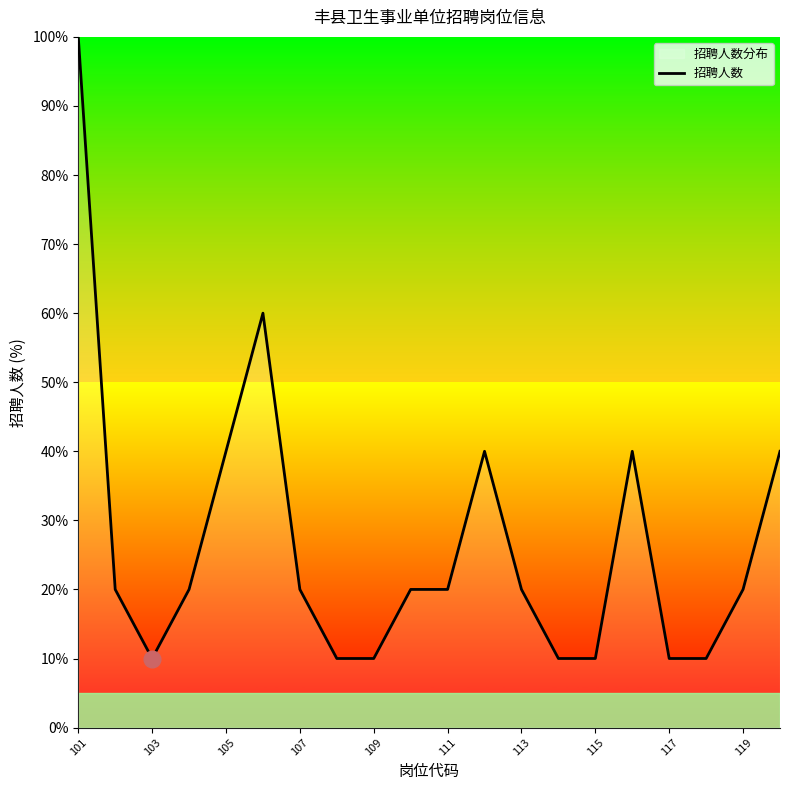

What is the difference between the values at 115 and 107?

10